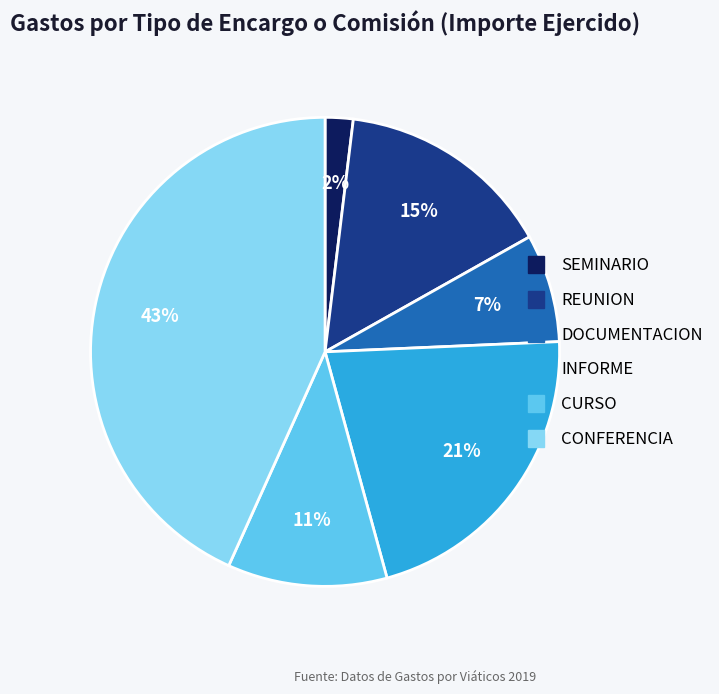

What percentage is the CURSO slice, to the nearest percent?

11%